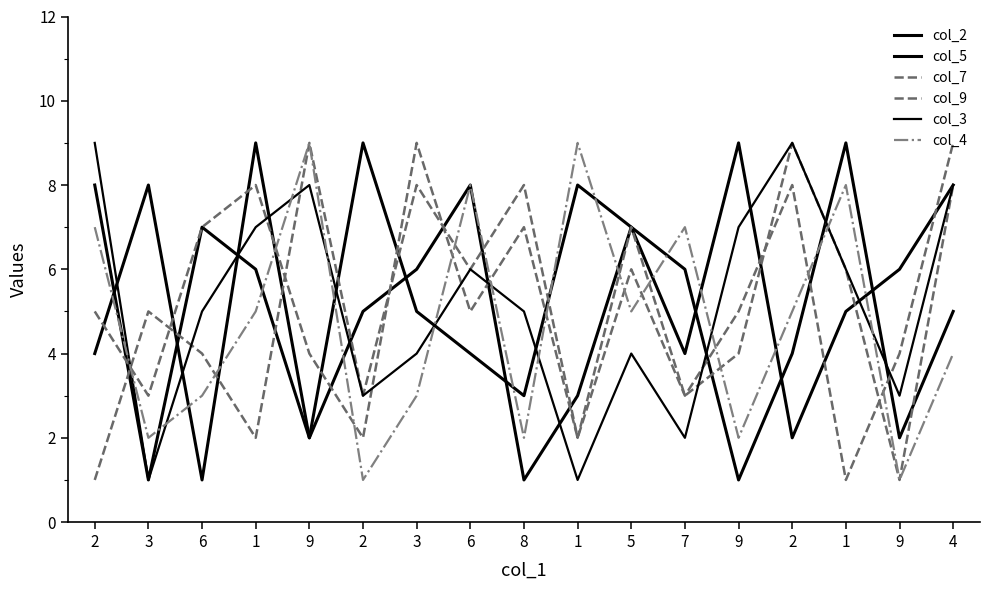

True or false: col_9 and col_7 intersect in this chart.

True